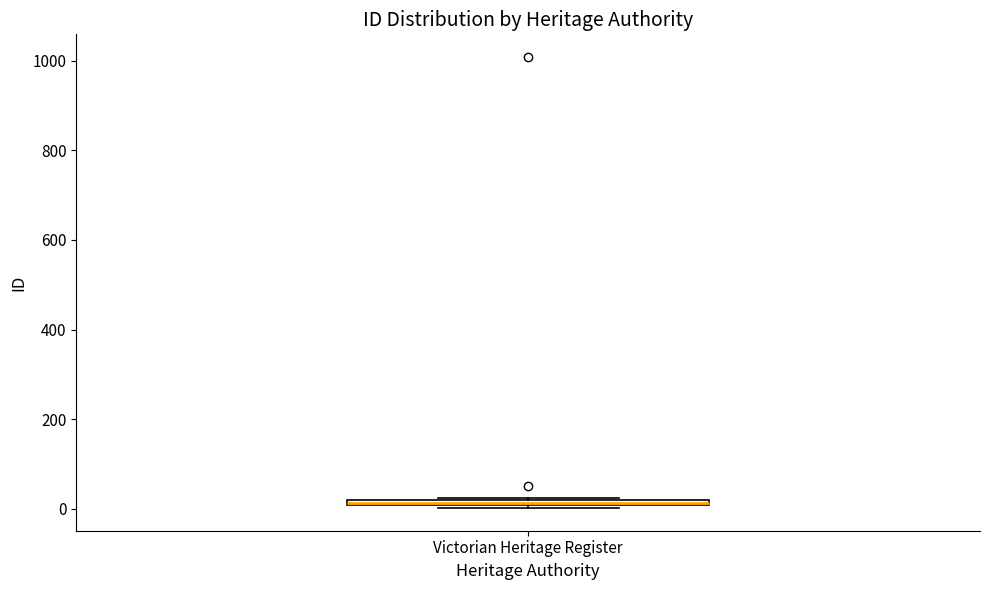

Where is the lower edge of the box for Victorian Heritage Register on the y-axis? The values are not printed on the chart, so give them approximately, as read against the axis.

0